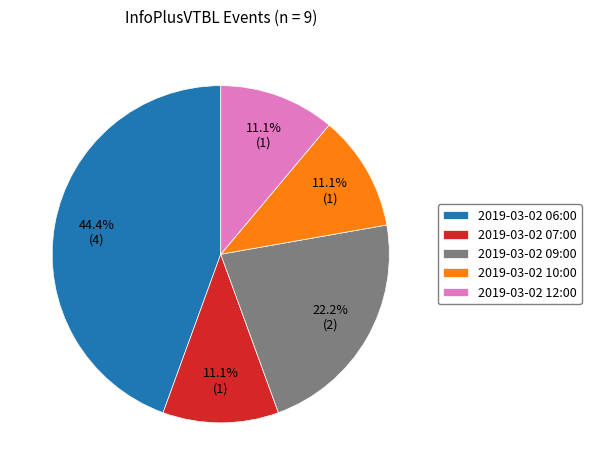

Which slice is the largest?

2019-03-02 06:00